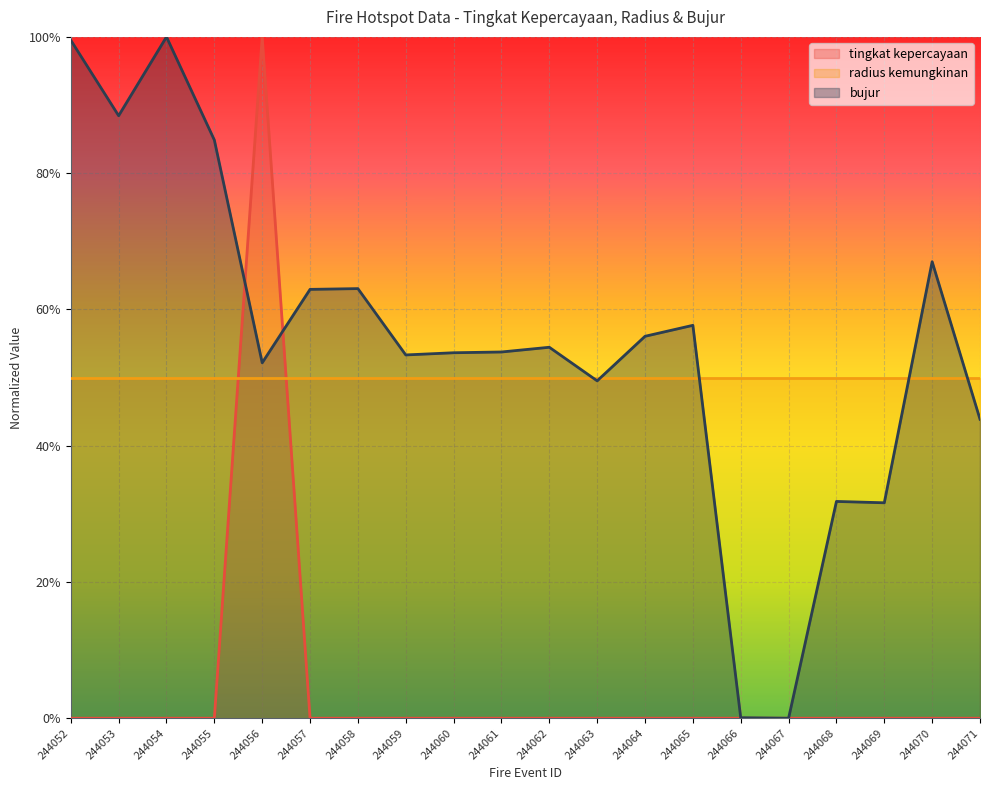

How many lines are shown in the chart?

2